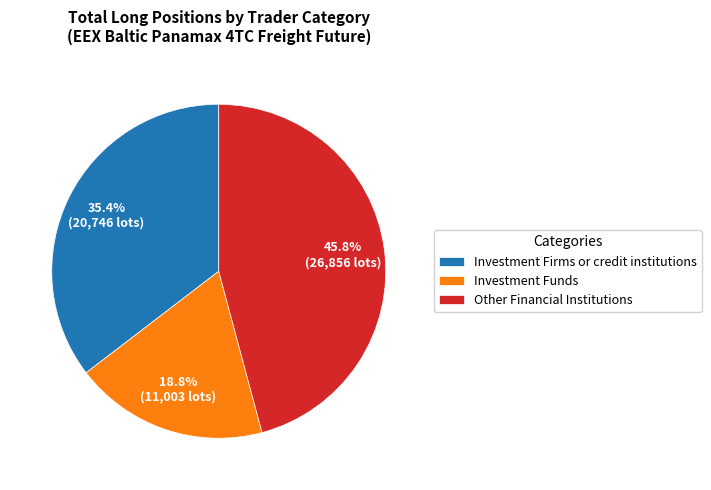

Is Other Financial Institutions the majority of the pie?

No